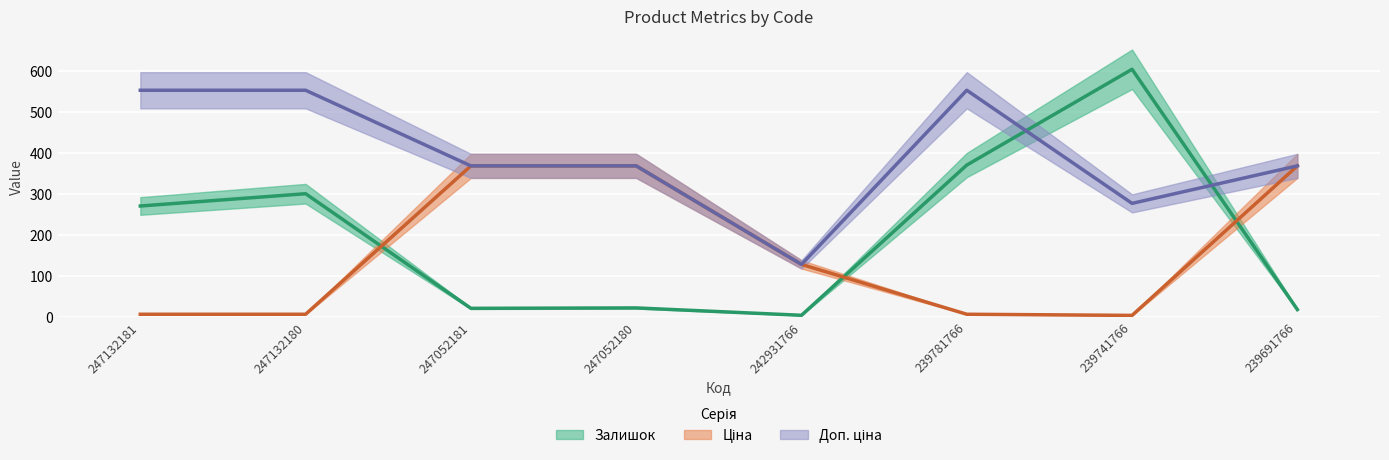

What is the value of the Ціна point at the 3rd from the left?

368.0